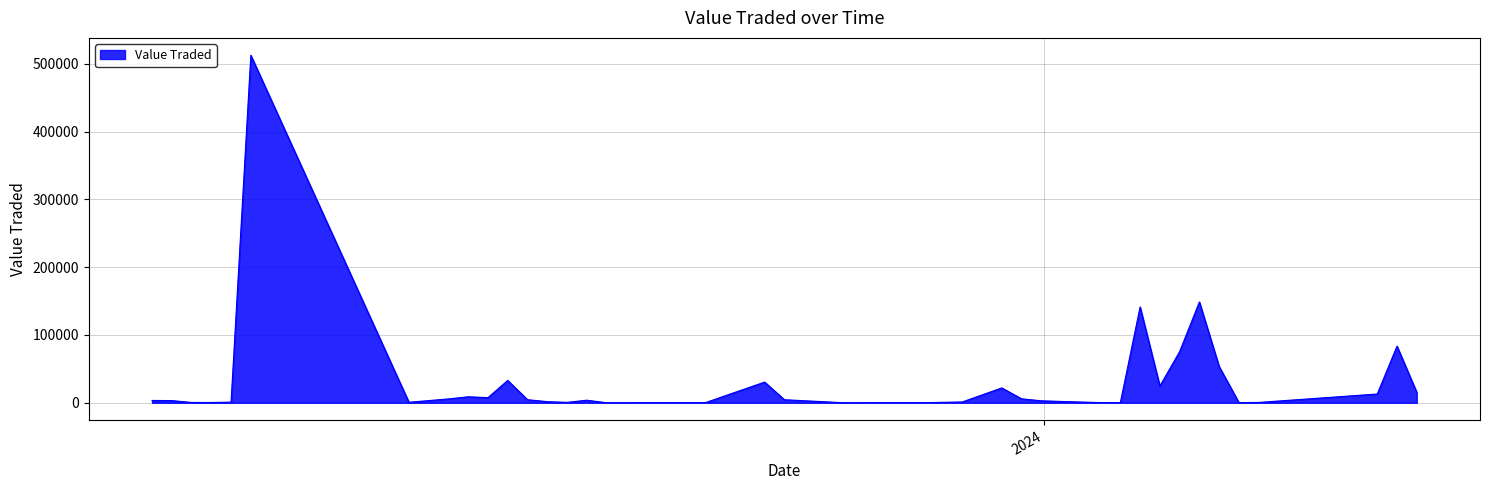

What is the maximum value shown in the chart?

512439